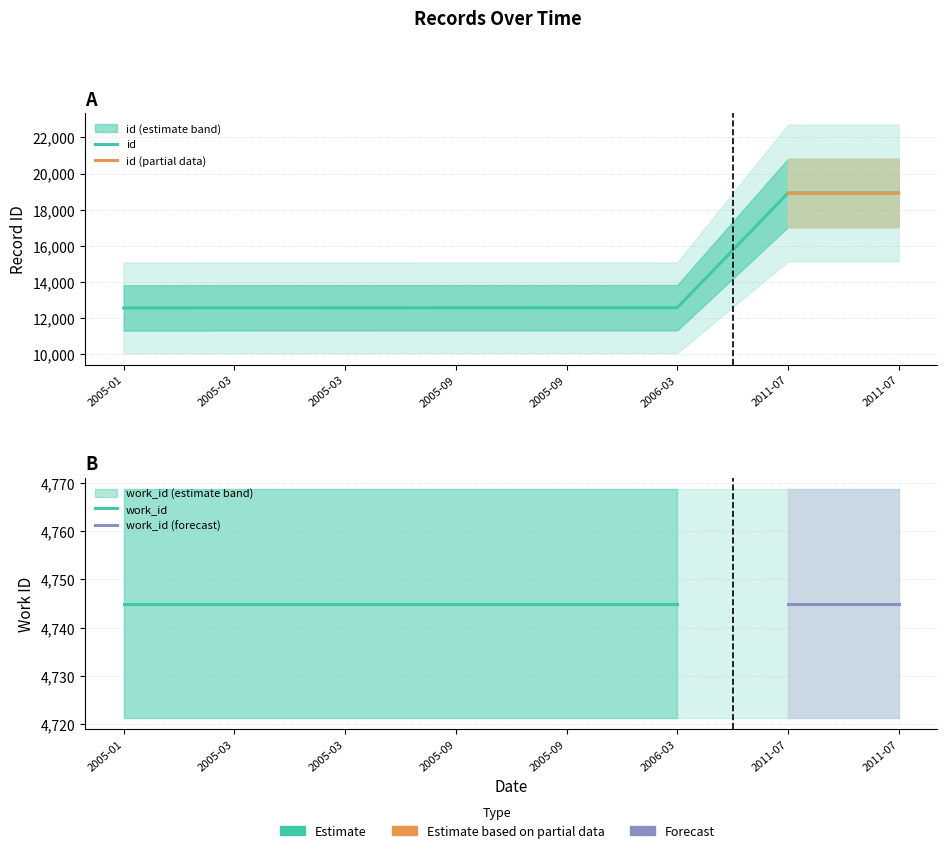

What is the change in value from 2005-01 to 2005-09?

+9